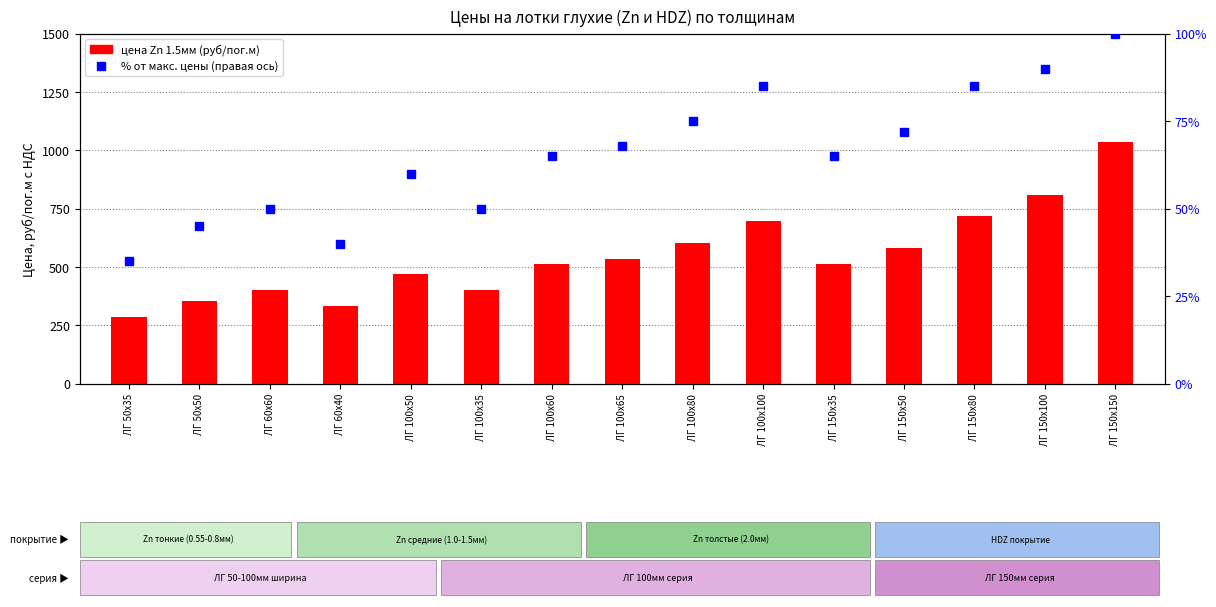

List the labels in order of Zn 1.5мм (цена) value, largest first.

ЛГ 150х150, ЛГ 150х100, ЛГ 150х80, ЛГ 100х100, ЛГ 100х80, ЛГ 150х50, ЛГ 100х65, ЛГ 100х60, ЛГ 150х35, ЛГ 100х50, ЛГ 60х60, ЛГ 100х35, ЛГ 50х50, ЛГ 60х40, ЛГ 50х35